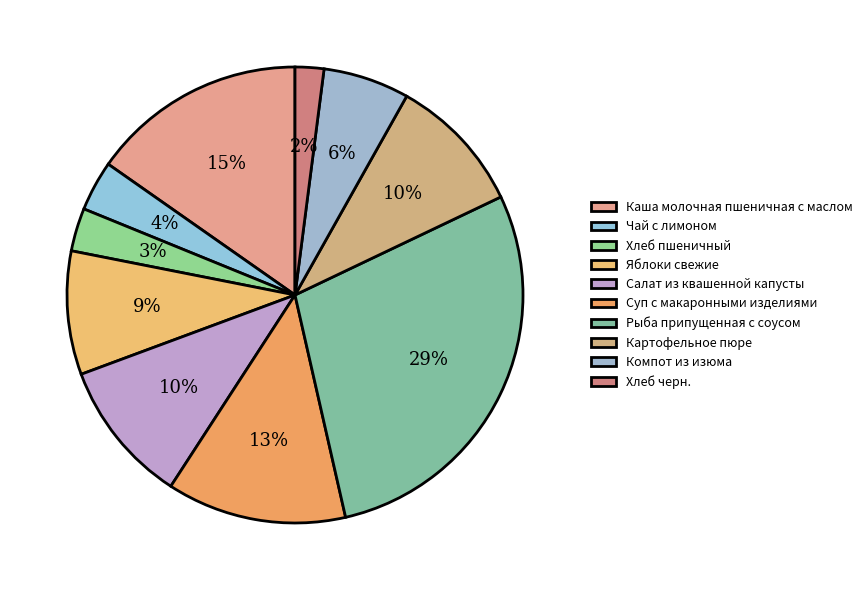

Is there any slice that represents more than half of the pie?

No